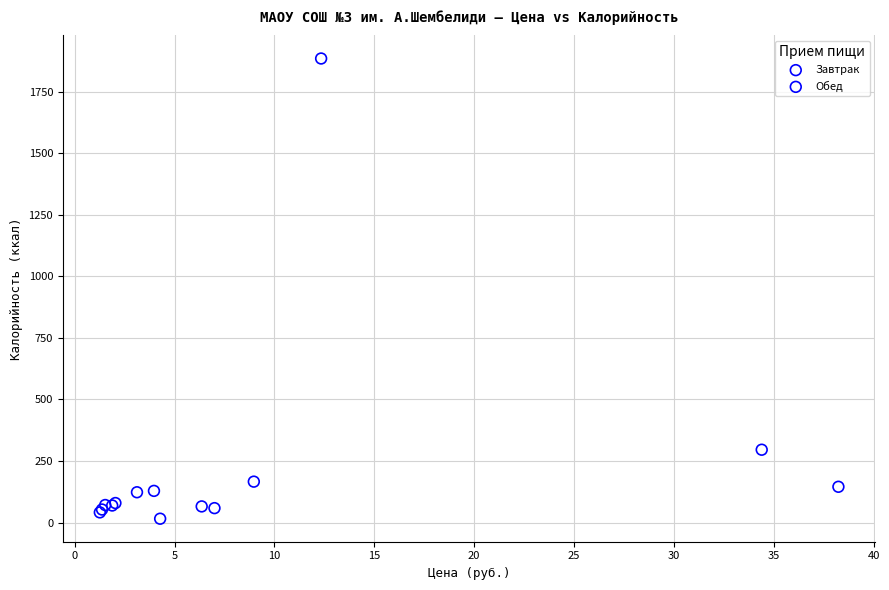

What are all the series names shown in the legend?

Завтрак, Обед